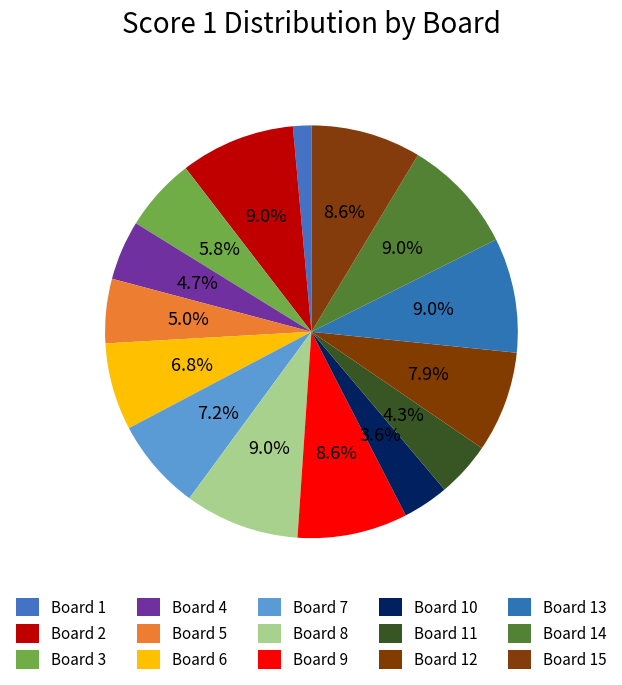

Which has a higher value, Board 2 or Board 4?

Board 2